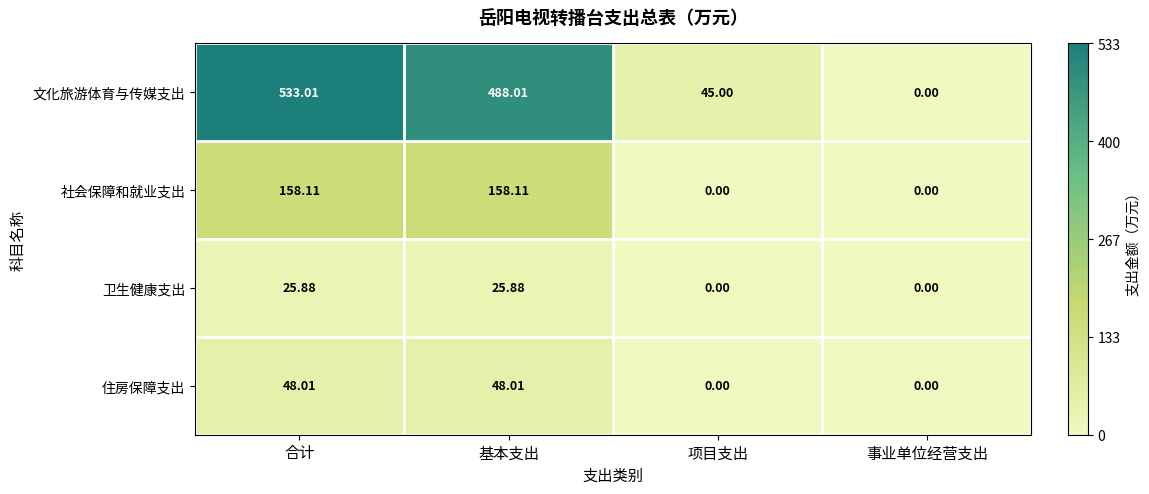

Which series has the largest range (max minus min)?

文化旅游体育与传媒支出